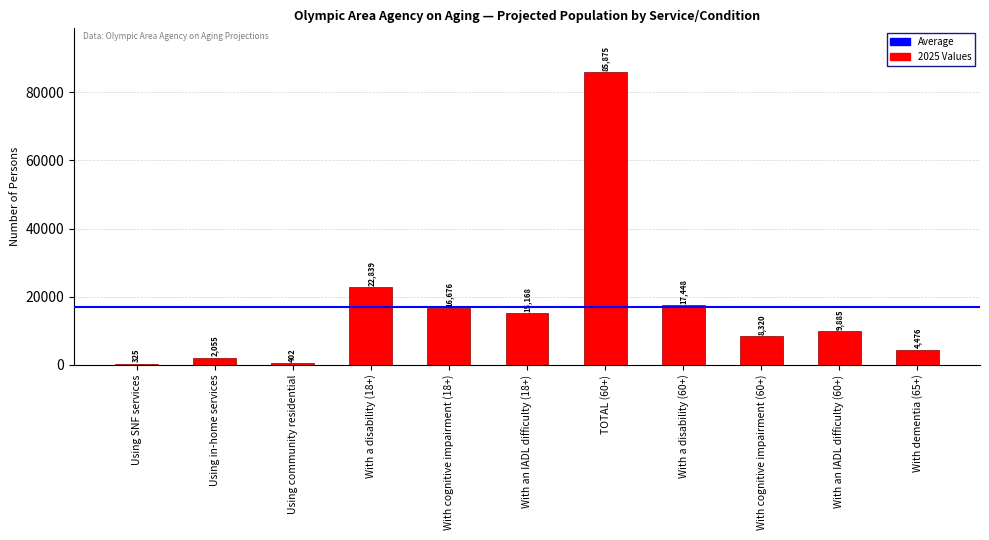

What position from the right is Using community residential?

9